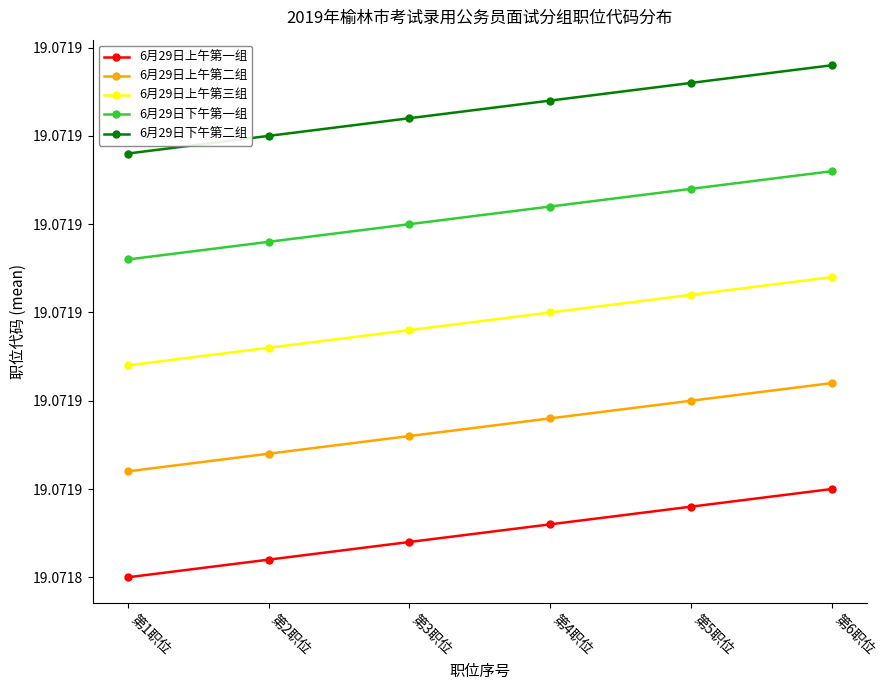

What is the spread (max minus min) of values at 第5职位?

24